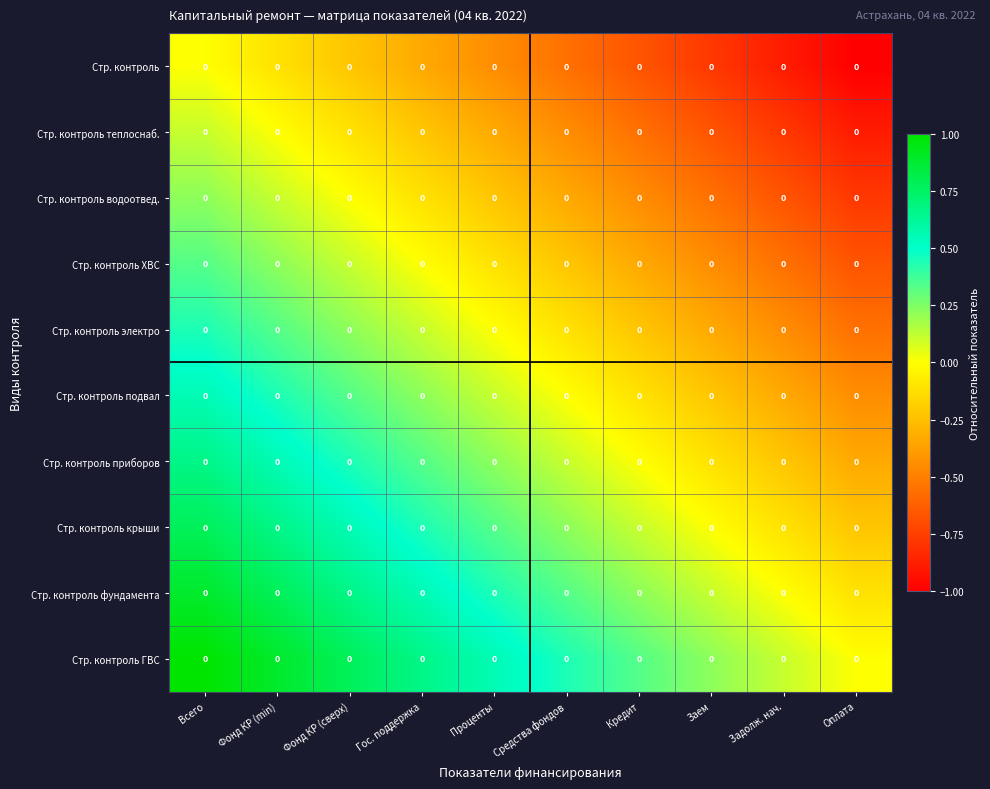

How many data points in Стр. контроль ГВС are above 0?

9